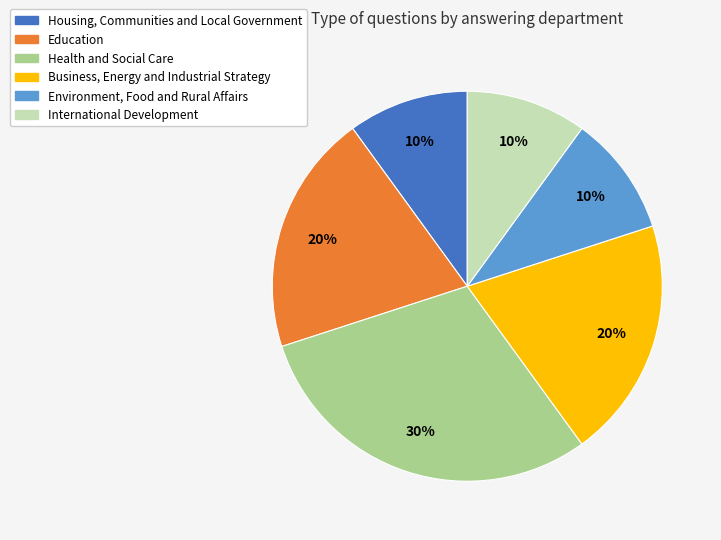

Between Business, Energy and Industrial Strategy and Health and Social Care, which is larger?

Health and Social Care